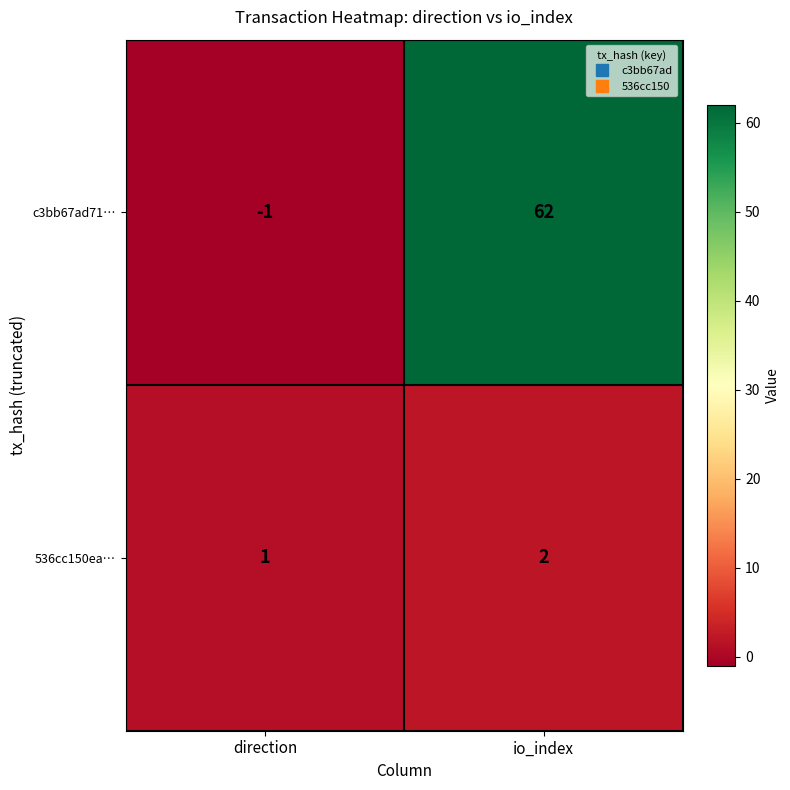

The value of 536cc150ea… at io_index is 2. True or false?

True